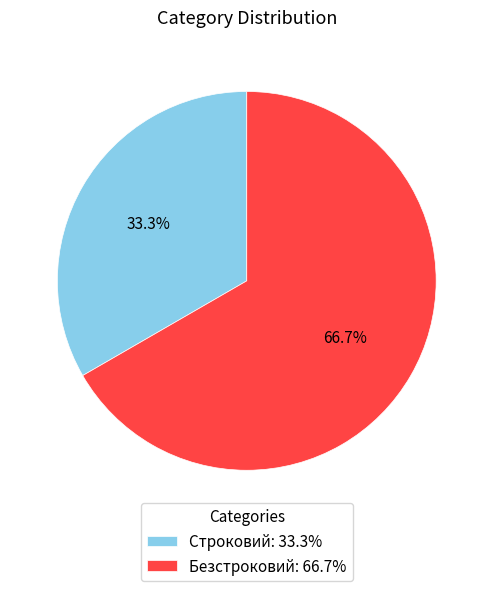

Is Безстроковий the majority of the pie?

Yes